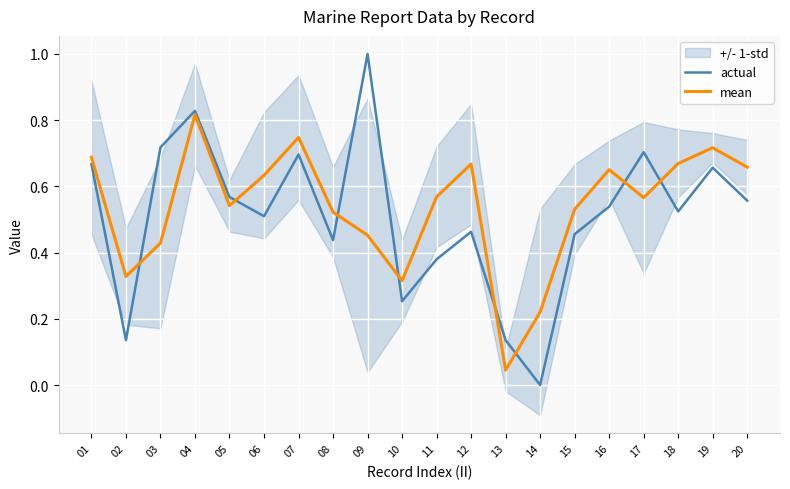

True or false: actual has a value of 0.5 at 15.

True